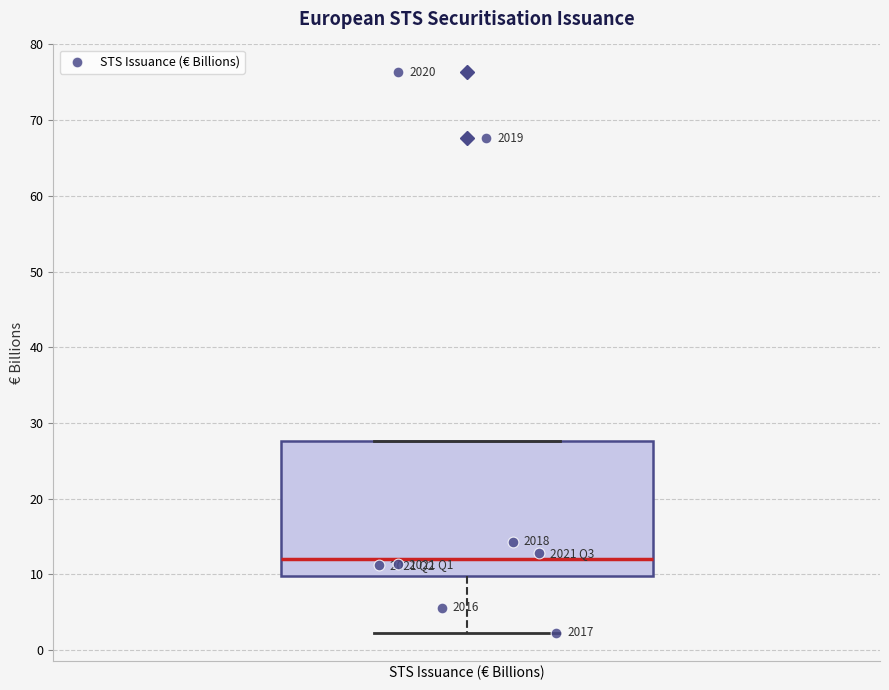

Transcribe this box plot: give where the median line is, the range the box spans, and where the two whiskers end, as read against the y-axis. The values are not printed on the chart, so give them approximately, as read against the axis.

median 12, box 10 to 28, whiskers 2 to 28